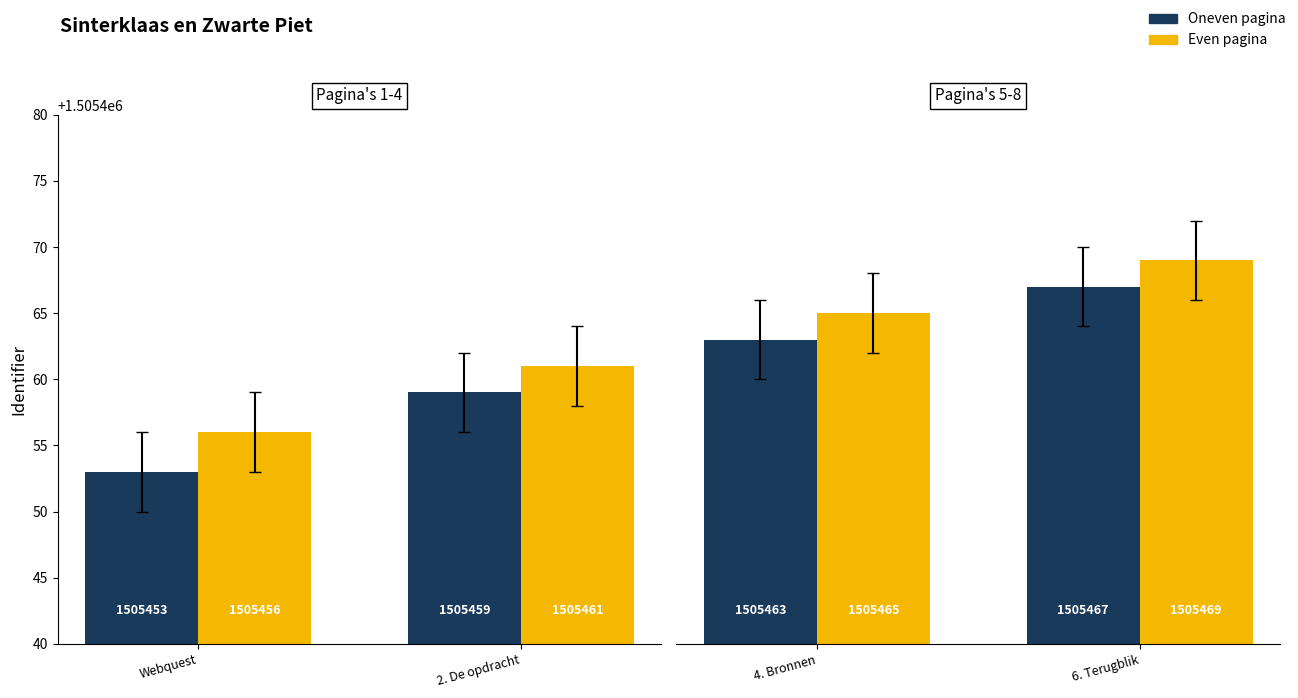

Between Webquest and 2. De opdracht, which series saw the biggest shift?

Panel A Dark